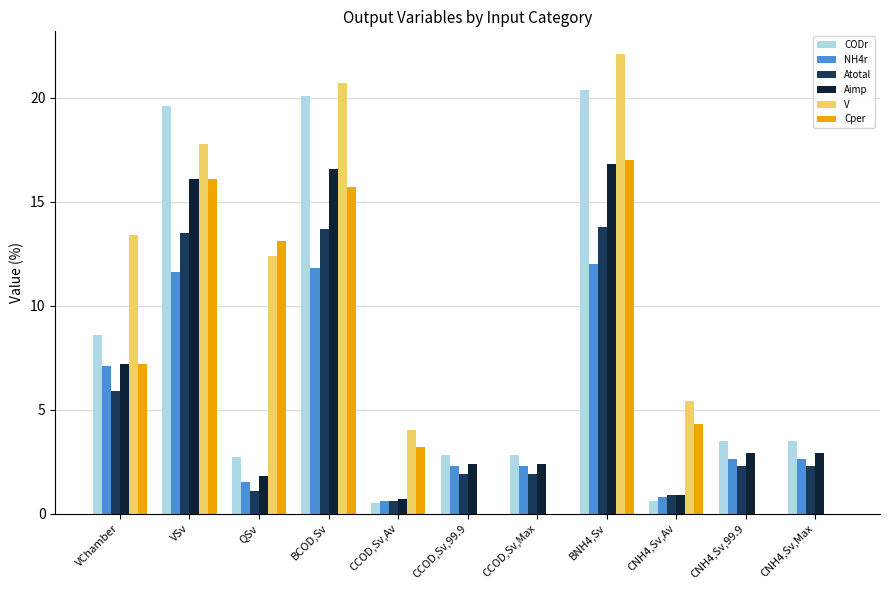

What is the sum of all Aimp values?

70.7